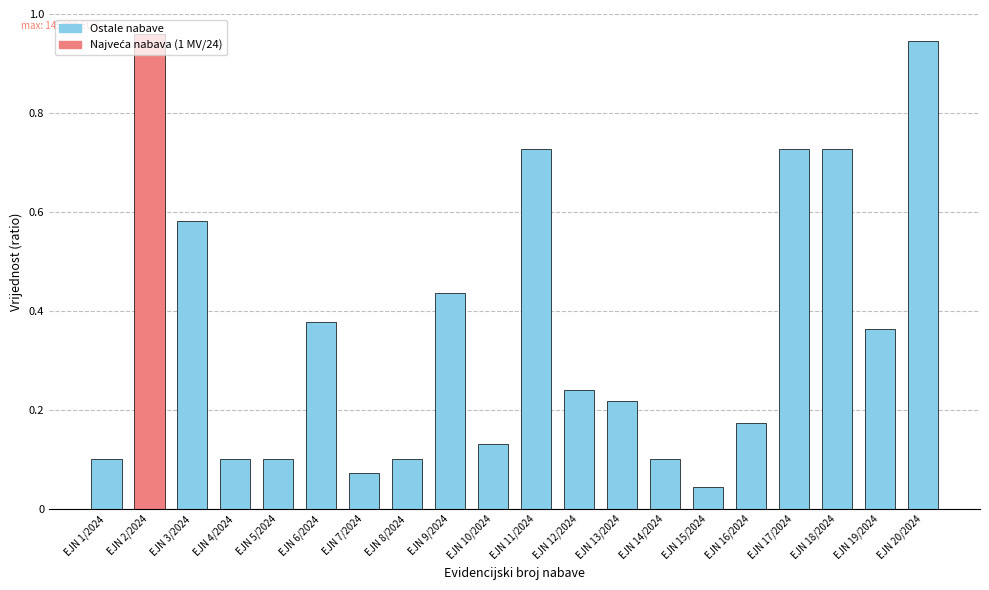

What is the label of the 17th bar from the right?

EJN 4/2024